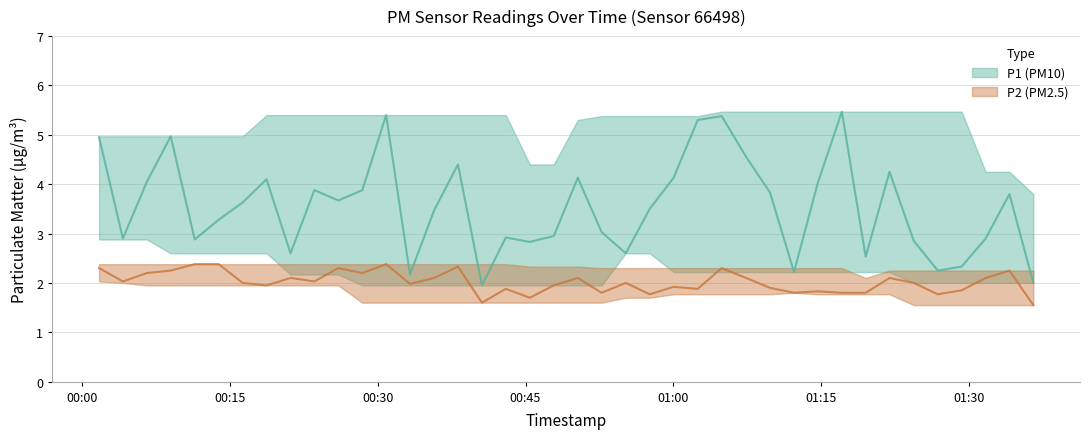

Is it true that P1 equals 9.5 at 31?

False